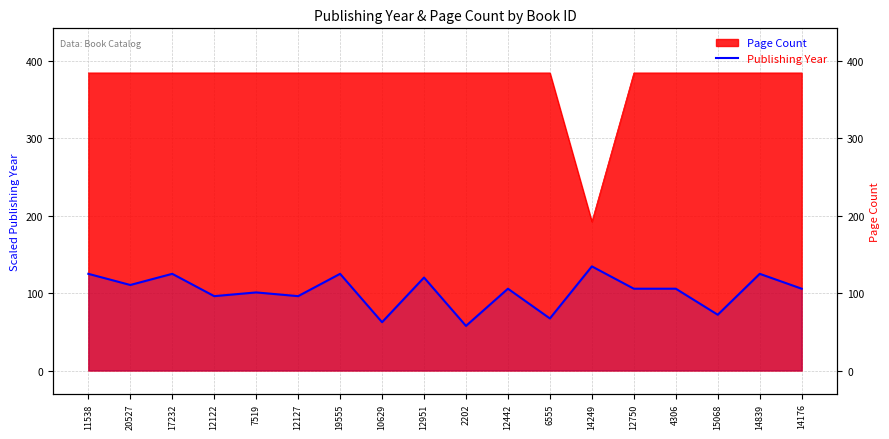

The chart shows a value of 124.8 at 14839. True or false?

True